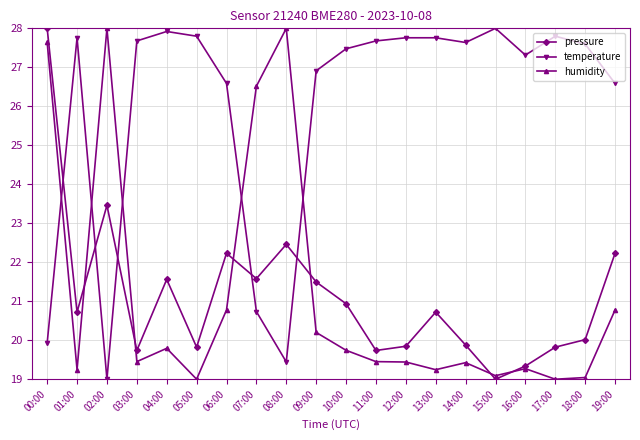

At which category is the sum across all series the highest?

00:00